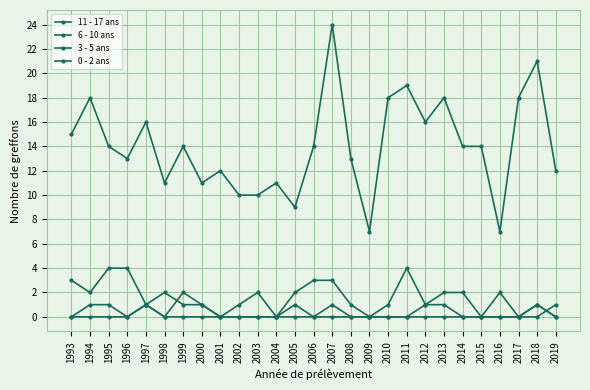

How many lines are shown in the chart?

4